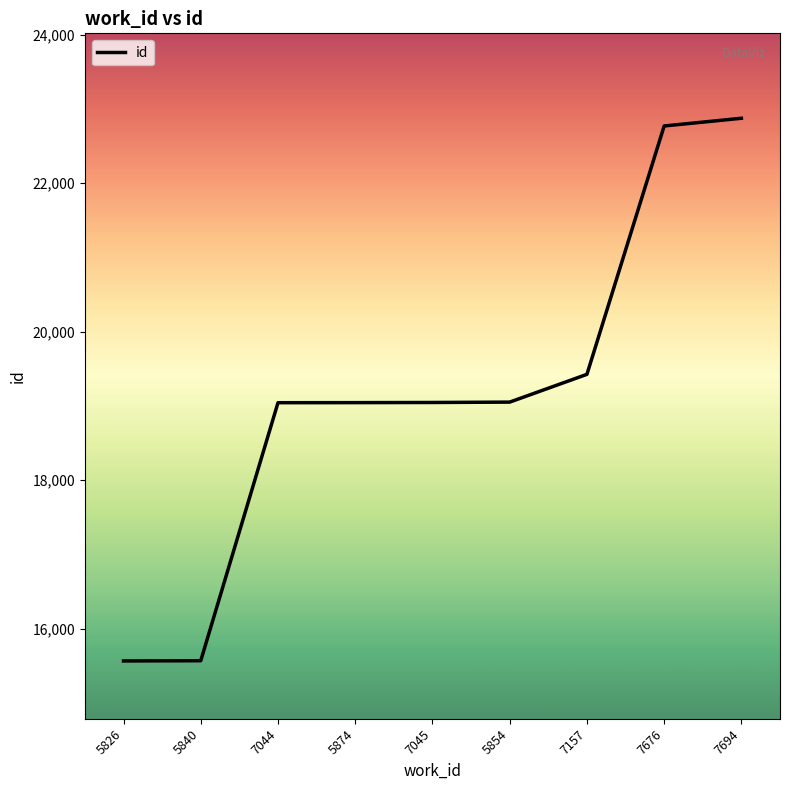

What is the ratio of the value at 7694 to the value at 5840?

1.5